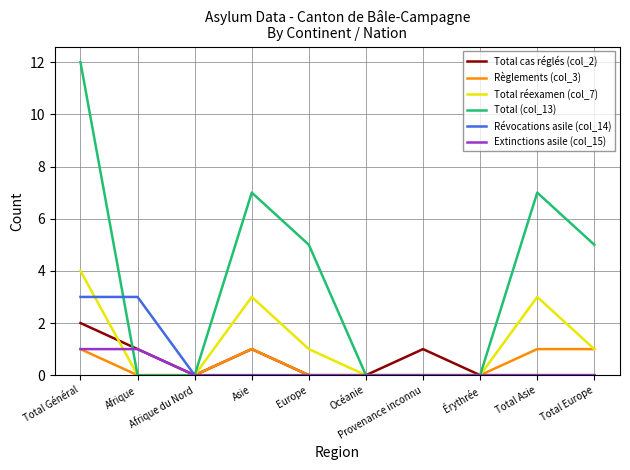

At which label does Total cas réglés (col_2) reach its peak?

Total Général